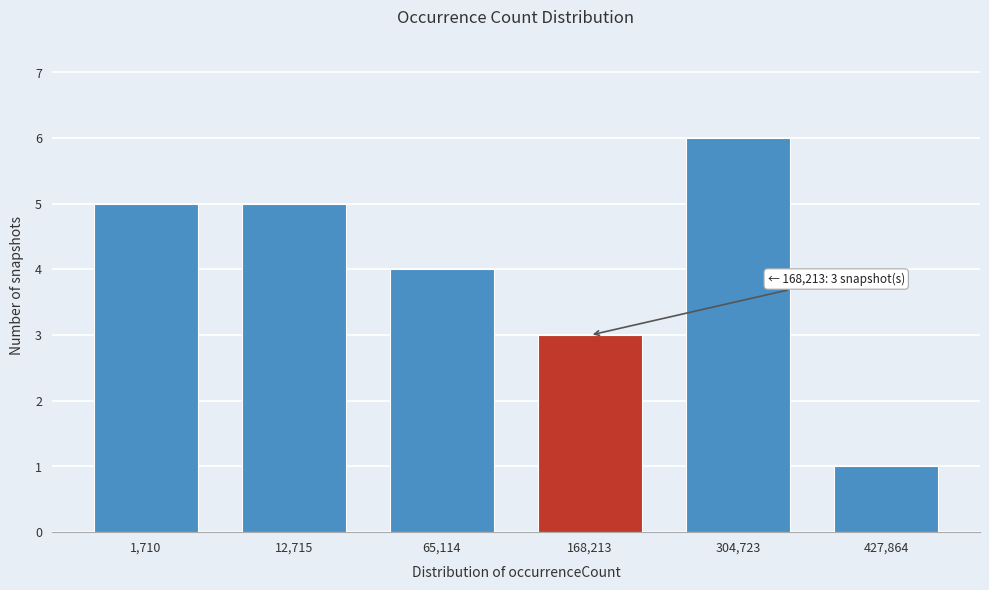

Reading left to right, list all the values displayed in this chart.

1,710=5	12,715=5	65,114=4	168,213=3	304,723=6	427,864=1